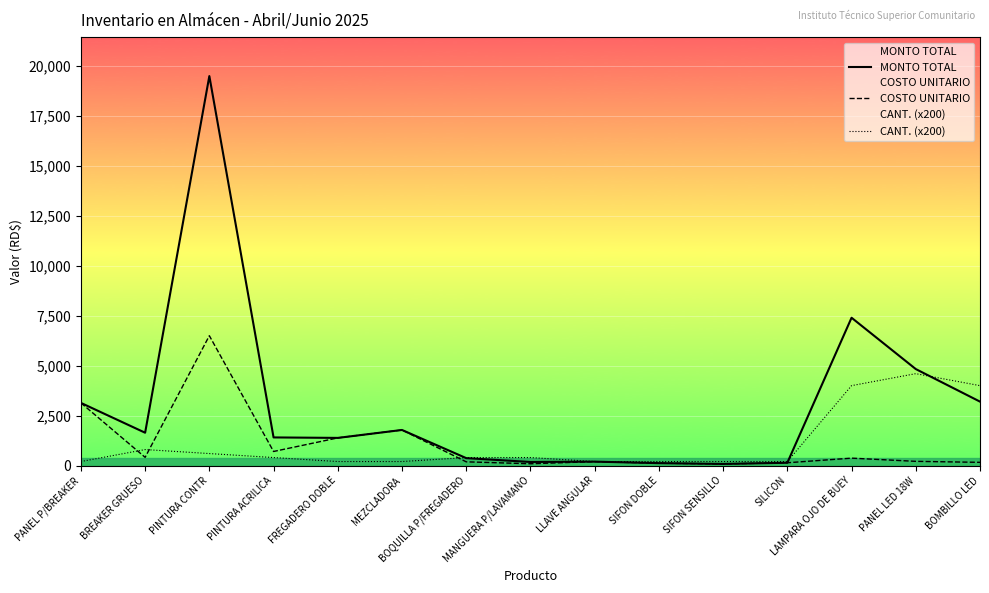

In MONTO TOTAL, how many points are lower than both neighbors (excluding endpoints)?

4